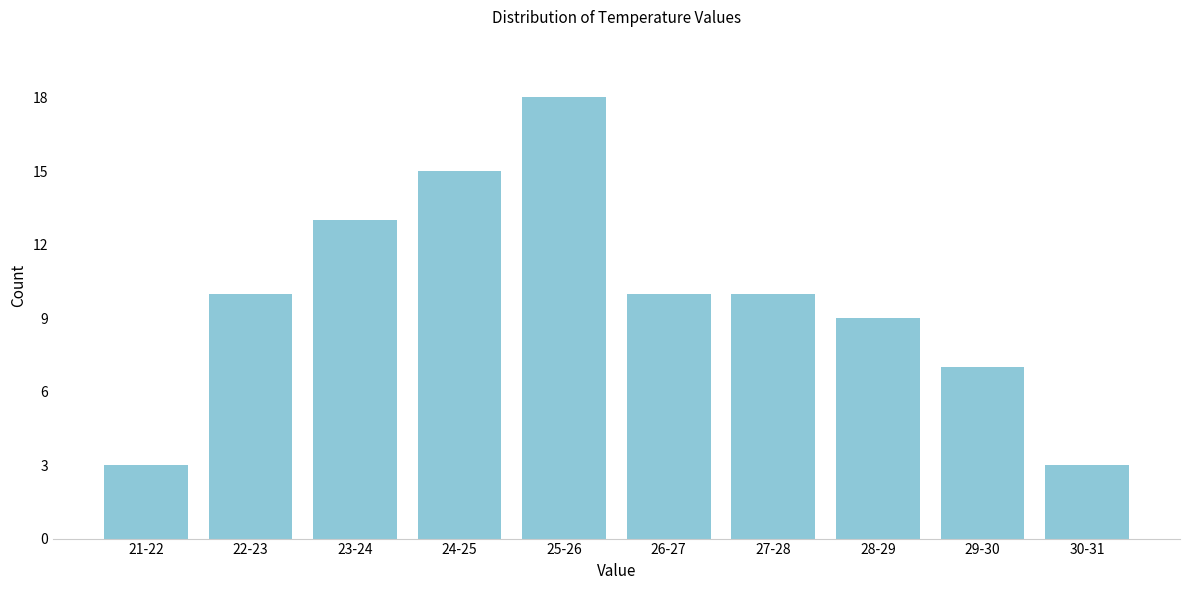

Reading left to right, extract all data points from this chart.

21-22=3	22-23=10	23-24=13	24-25=15	25-26=18	26-27=10	27-28=10	28-29=9	29-30=7	30-31=3